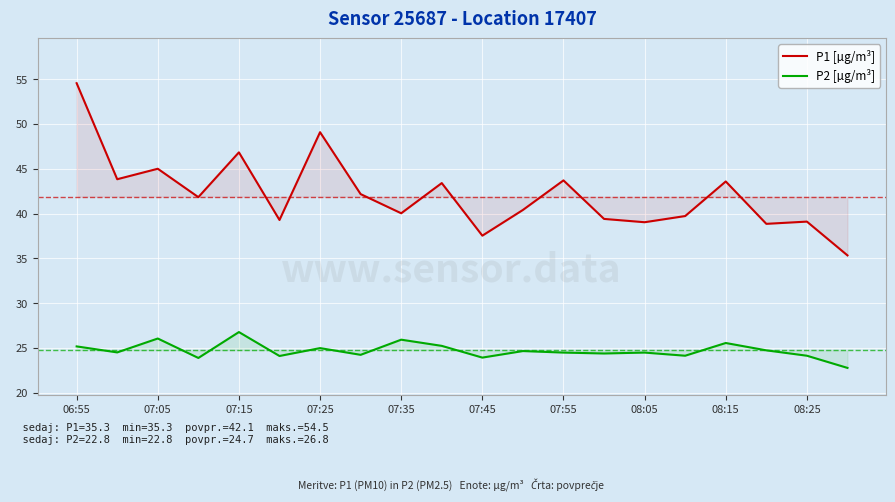

How many lines are shown in the chart?

2